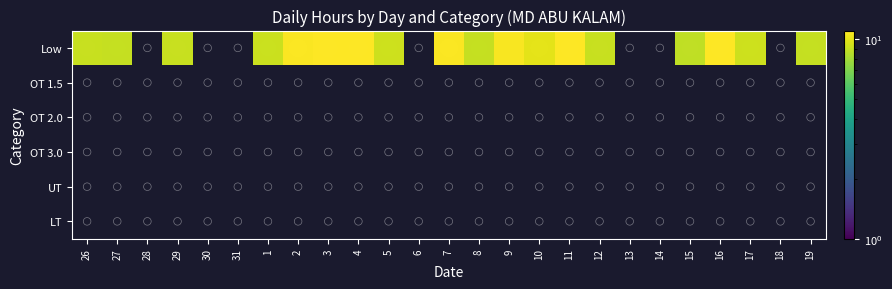

List the series in order of their peak value, lowest first.

Low, OT 1.5, OT 2.0, OT 3.0, UT, LT